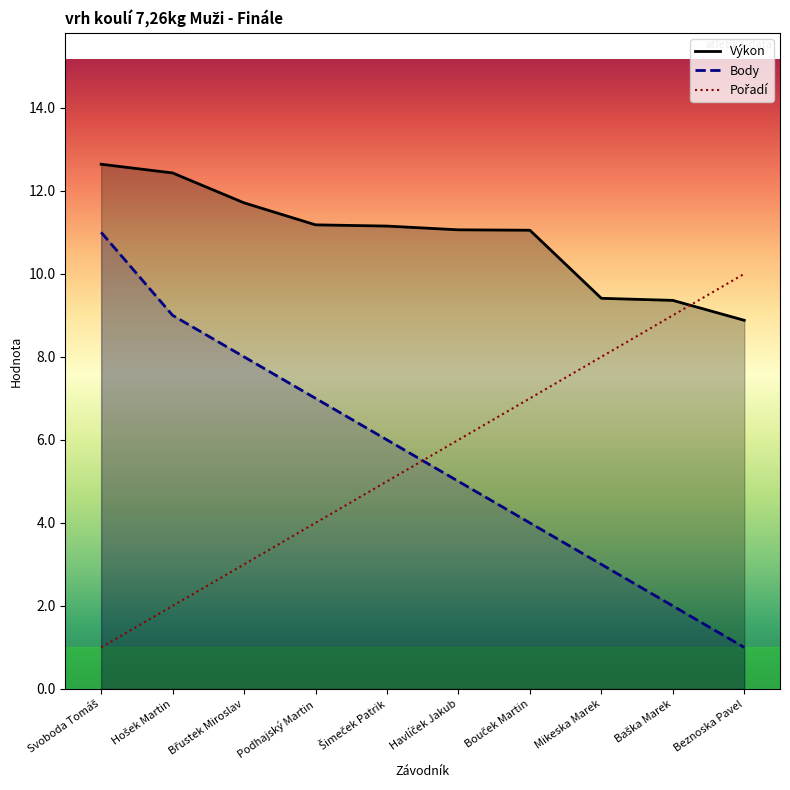

Count the Body values in the range 3 to 8.

6